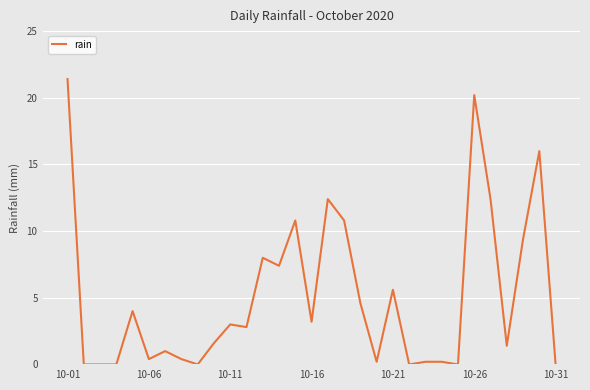

What is the maximum value shown in the chart?

21.4